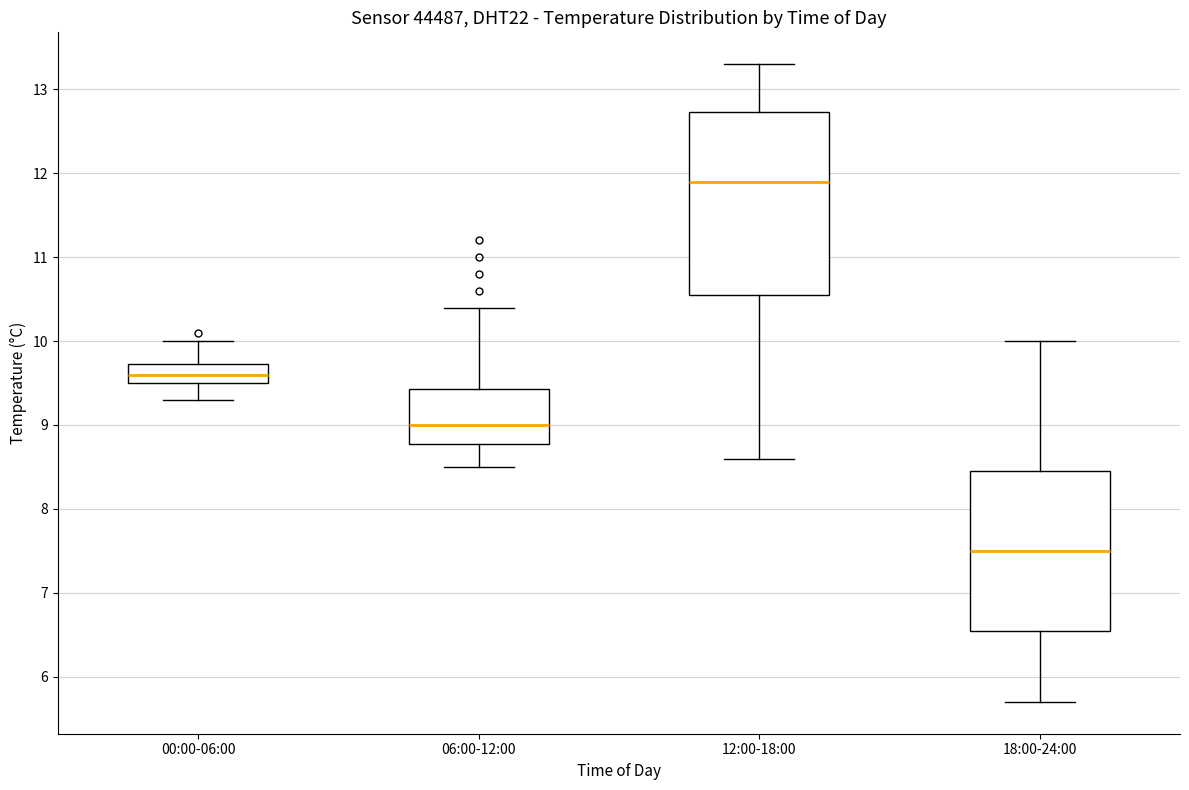

Reading left to right, transcribe this box plot: for each box, give where its median line is, the range the box spans, and where its two whiskers end, as read against the y-axis. The values are not printed on the chart, so give them approximately, as read against the axis.

00:00-06:00: median 9.6, box 9.5 to 9.7, whiskers 9.3 to 10.0
06:00-12:00: median 9.0, box 8.8 to 9.4, whiskers 8.5 to 10.4
12:00-18:00: median 11.9, box 10.6 to 12.7, whiskers 8.6 to 13.3
18:00-24:00: median 7.5, box 6.6 to 8.5, whiskers 5.7 to 10.0